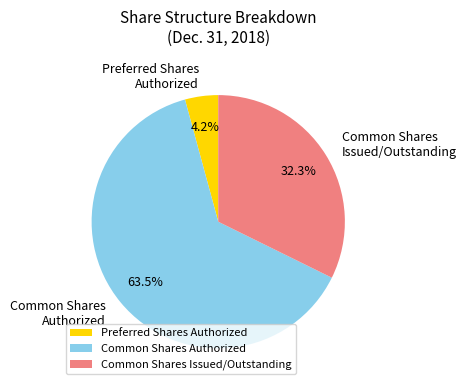

Count the number of slices in the pie.

3